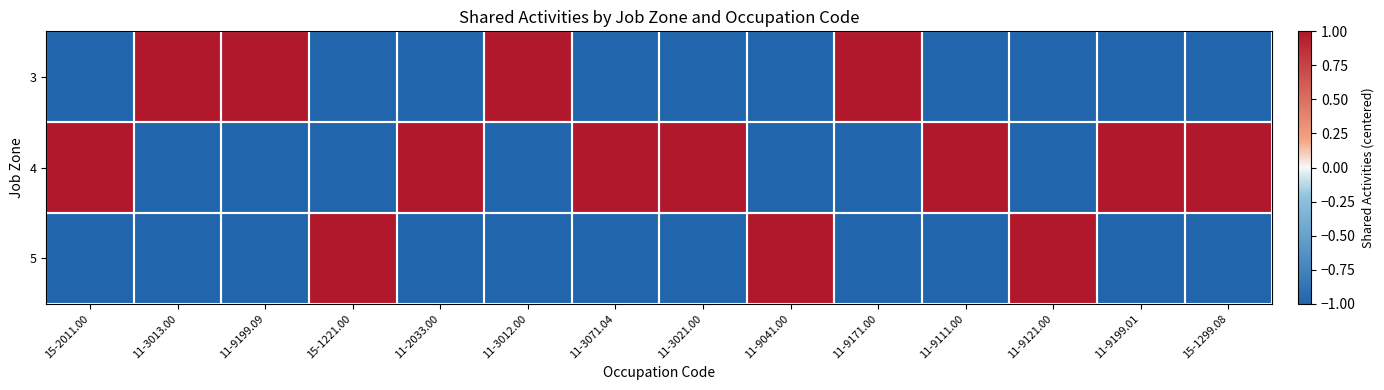

The 3 series shows 1 at 11-3013.00. True or false?

True